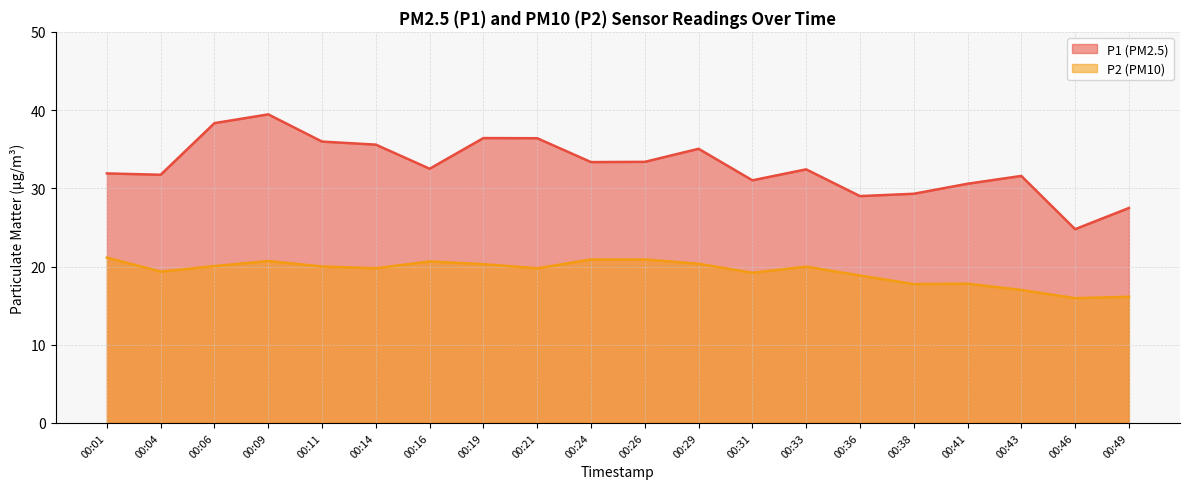

Where is the first local minimum for P2?

00:04